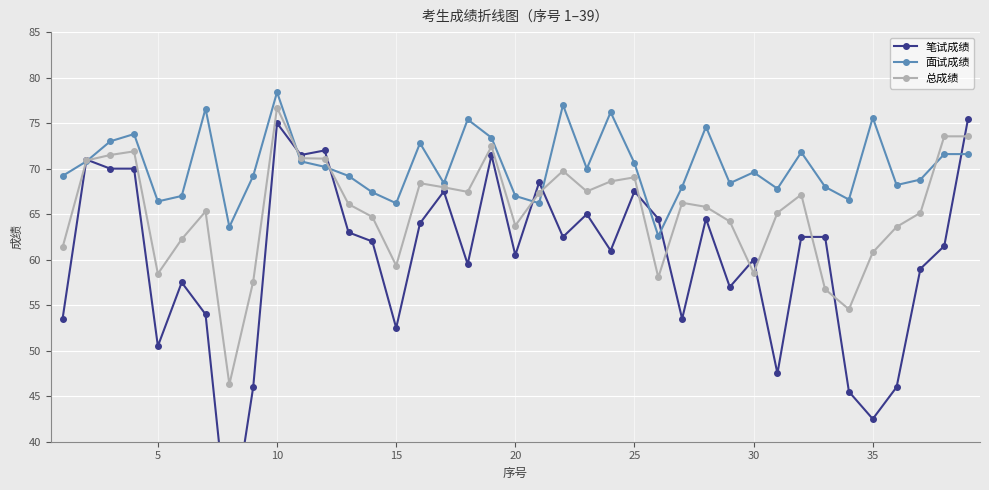

True or false: 面试成绩 has more than 1 points higher than both neighbors.

True